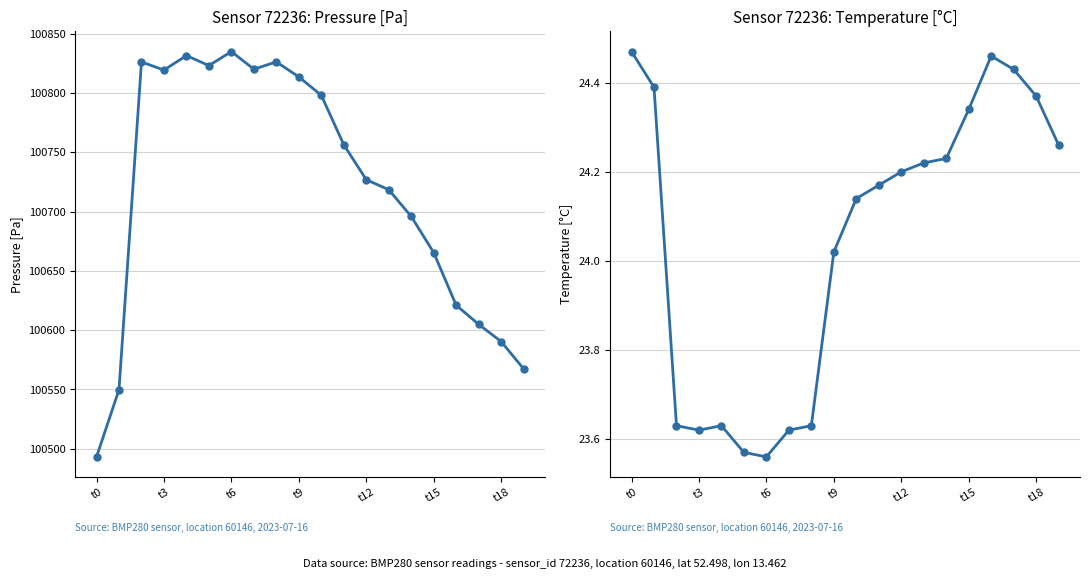

At how many categories does at least one series exceed 943?

20